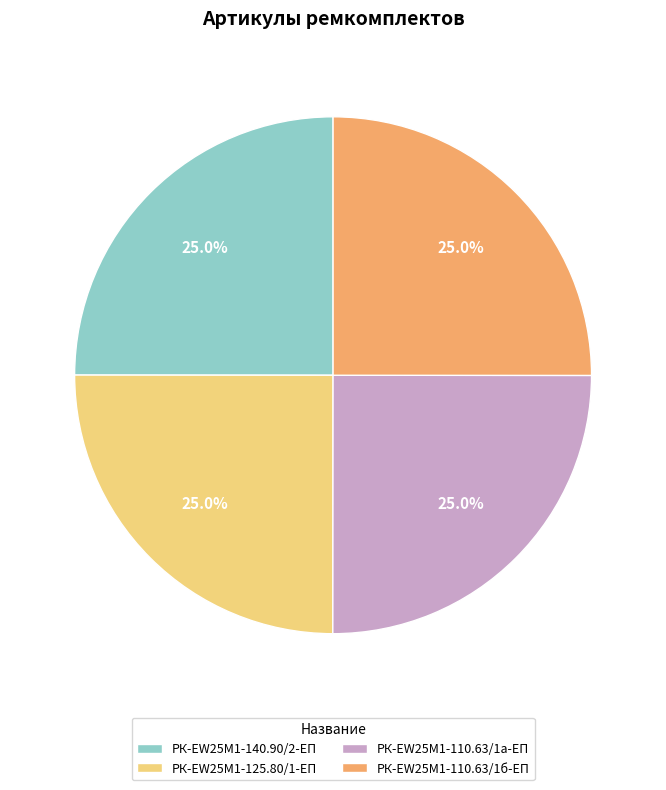

Is РК-EW25M1-140.90/2-ЕП the majority of the pie?

No